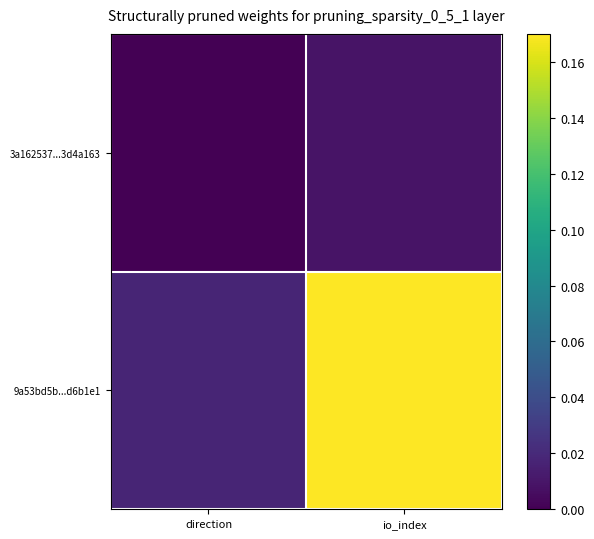

List the series in order of their peak value, highest first.

9a53bd5b...d6b1e1, 3a162537...3d4a163